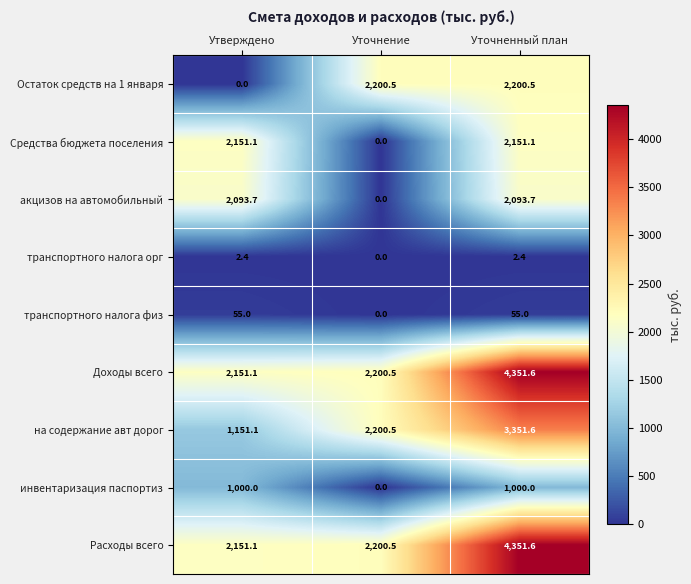

At how many categories does at least one series exceed 387?

3